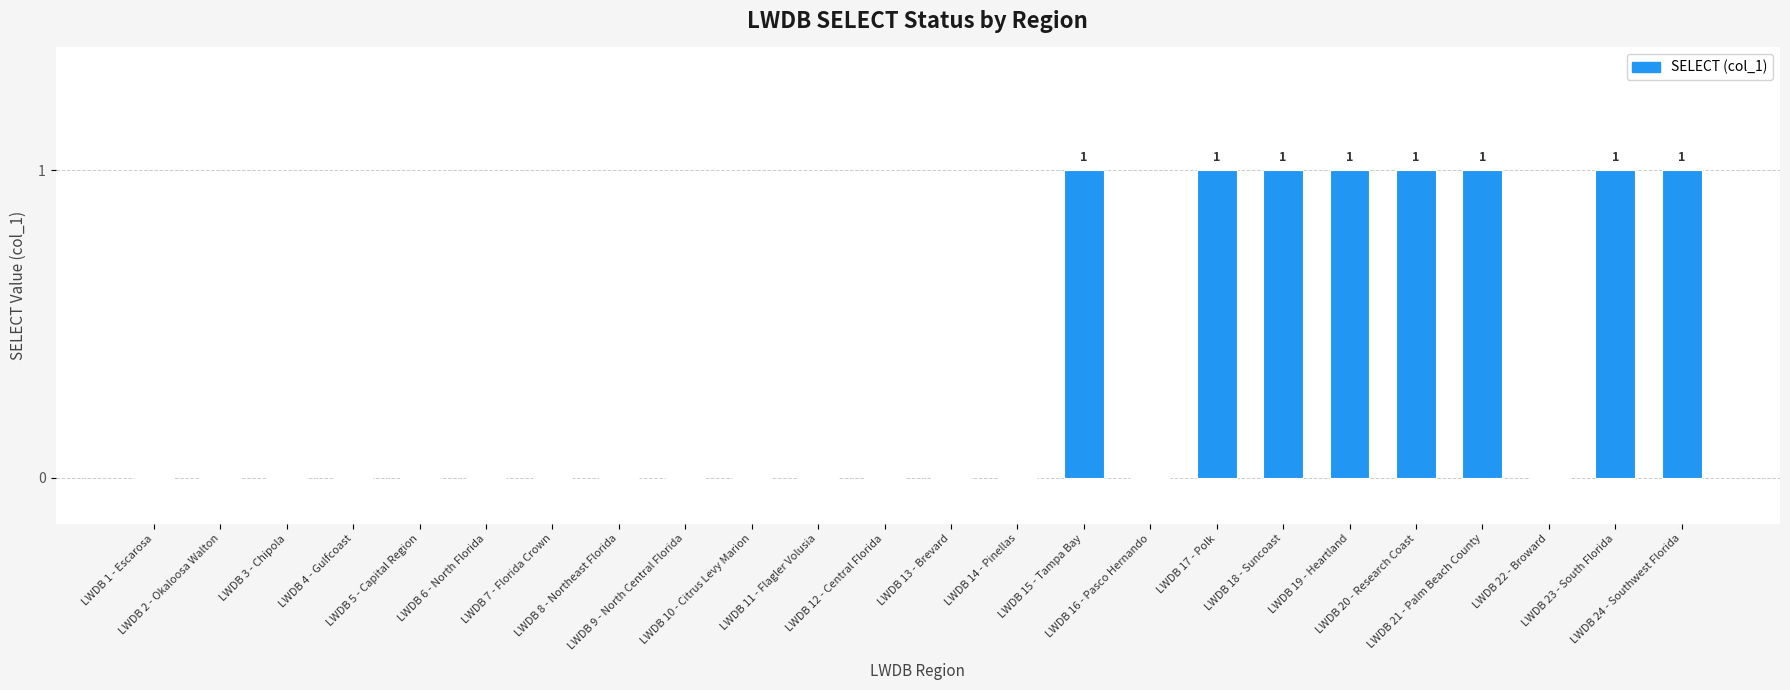

Count the values in the range 0 to 1.

24